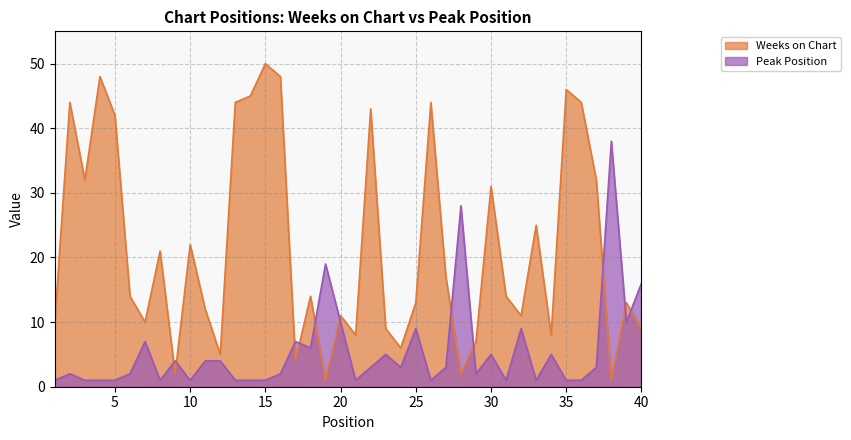

Between 32 and 8, which is larger?

8